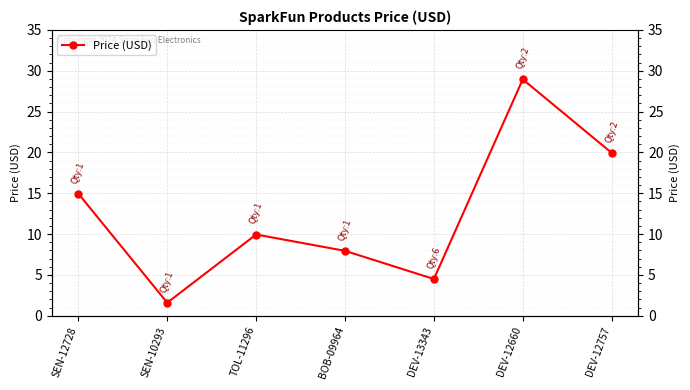

List the labels in order of value, smallest first.

SEN-10293, DEV-13343, BOB-09964, TOL-11296, SEN-12728, DEV-12757, DEV-12660